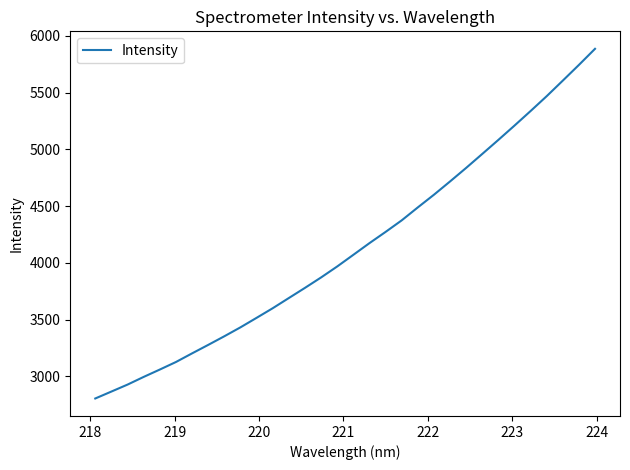

What is the difference between the maximum and minimum values?

3081.1